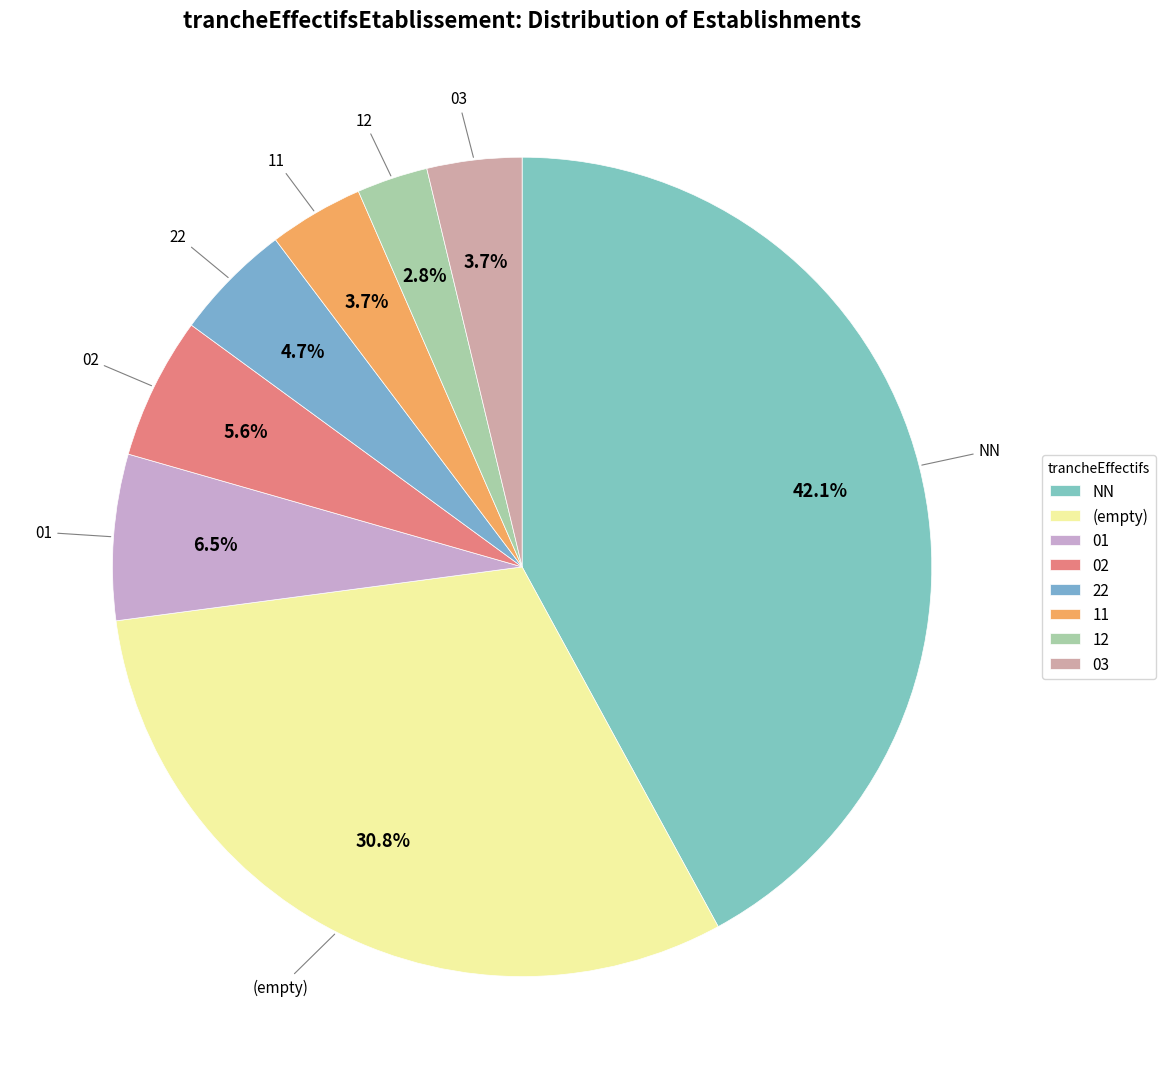

What percentage do 01 and NN together represent?

48.6%